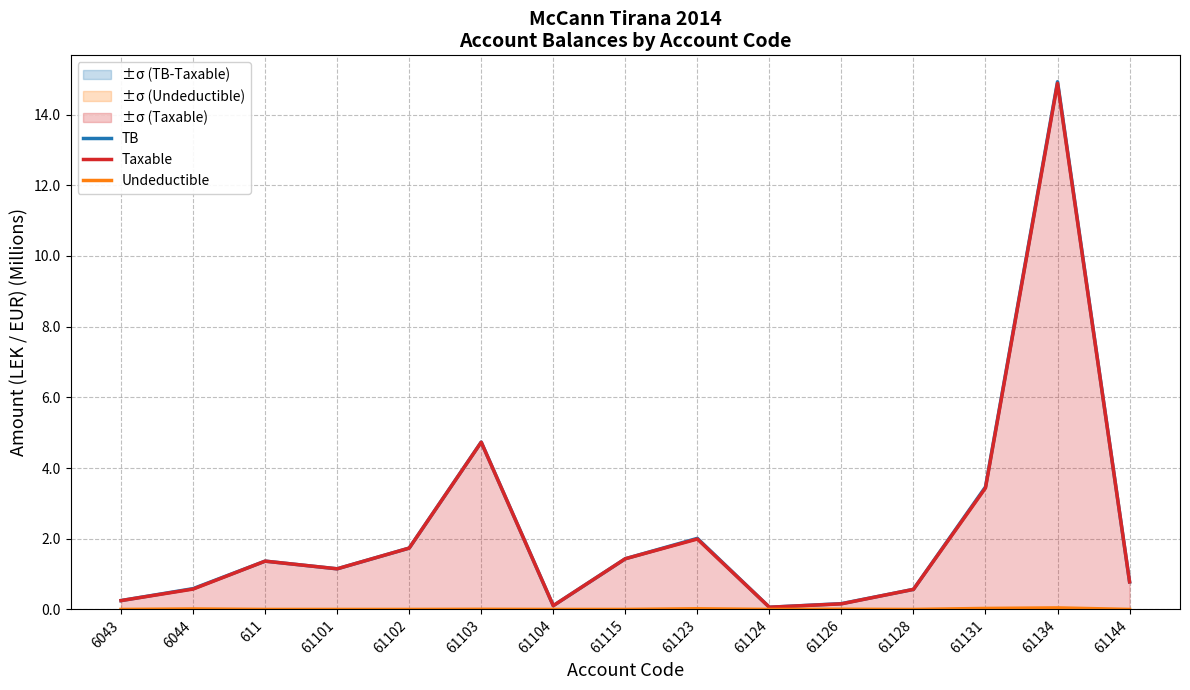

True or false: Taxable and TB cross at least once.

False